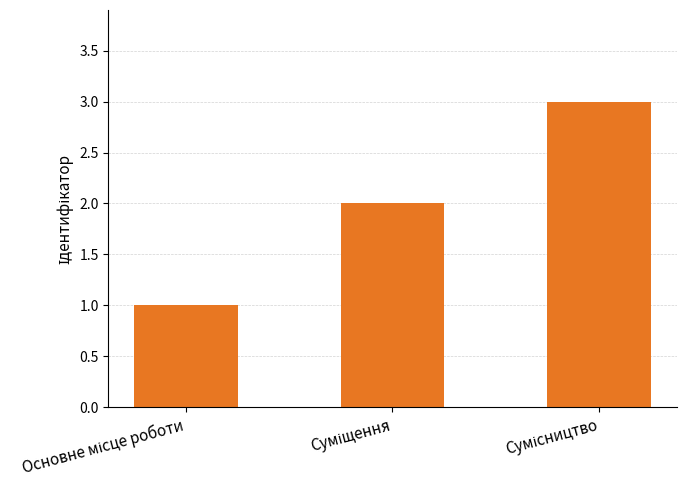

What is the average value?

2